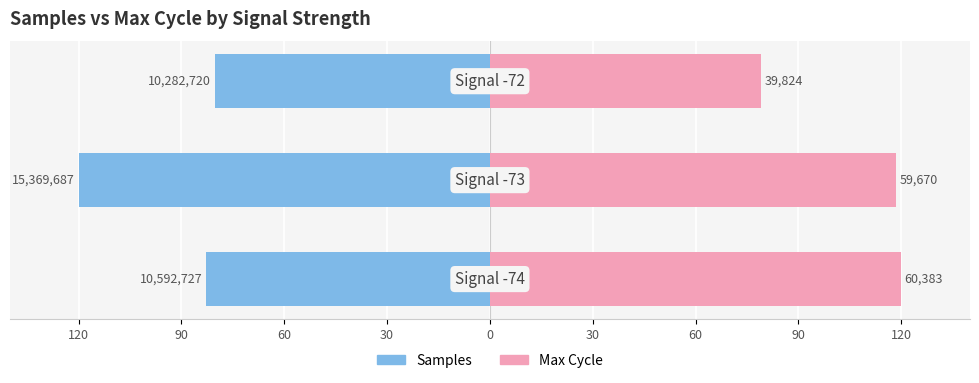

What is the difference between the highest and lowest values at 120?

202.7